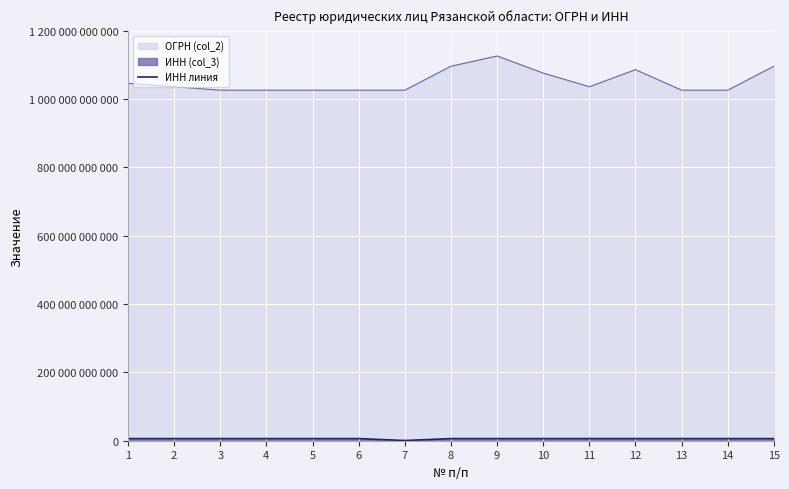

Where is the first local maximum?

3